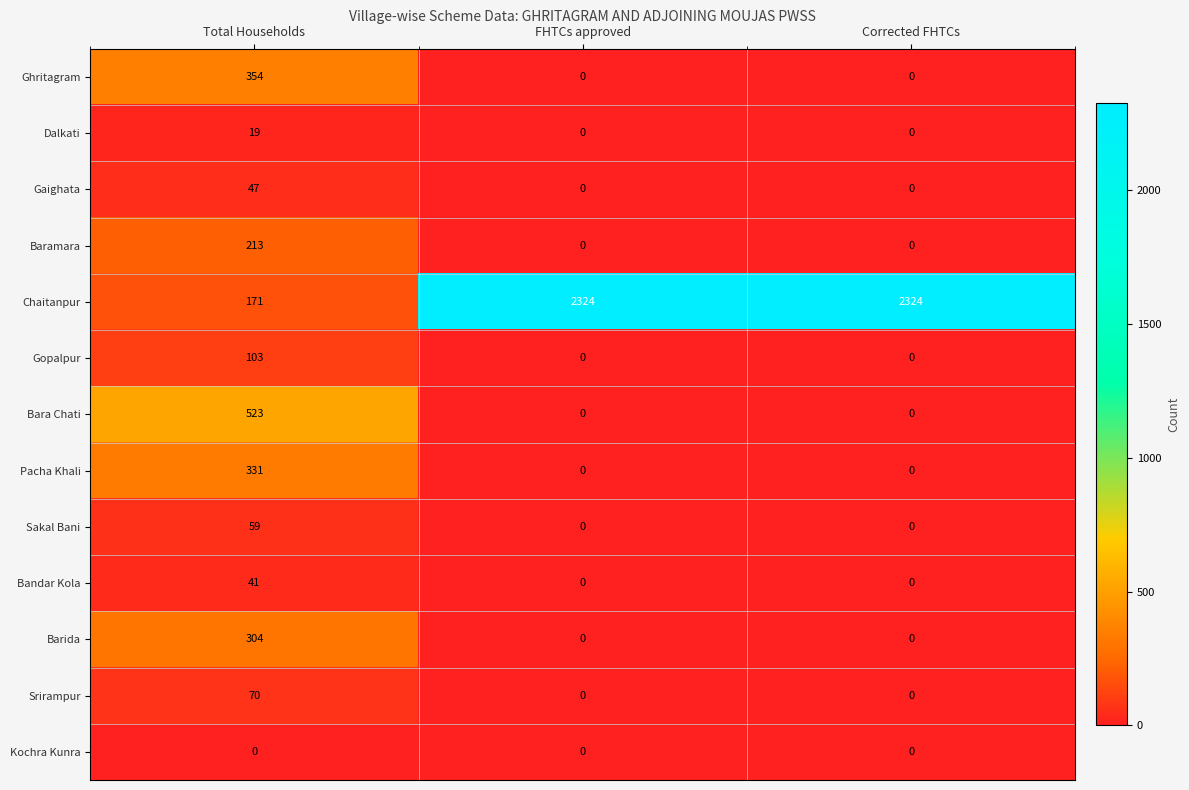

What is the average value of the Baramara series?

71